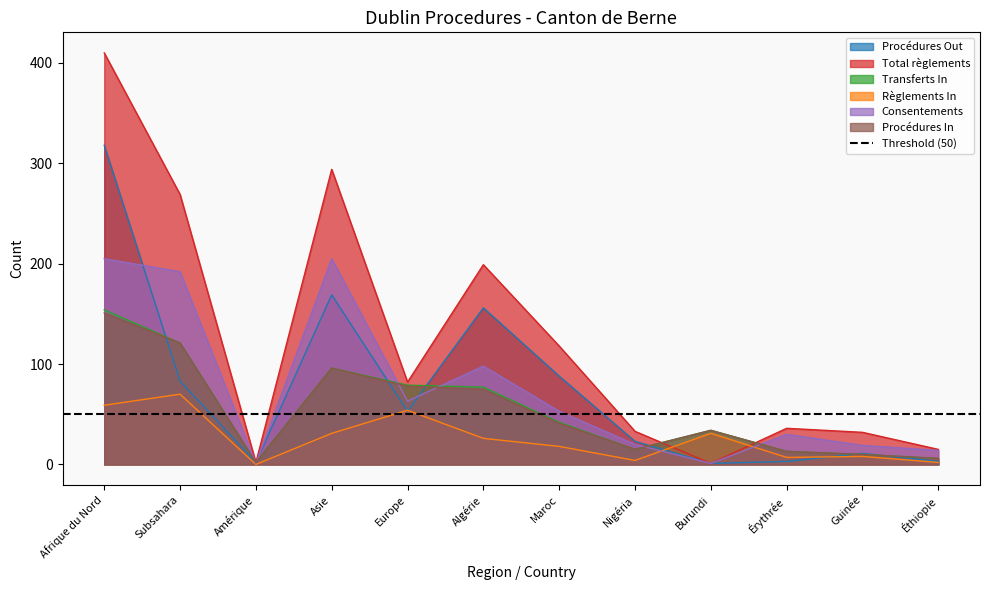

True or false: Consentements has a value of 86 at Asie.

False